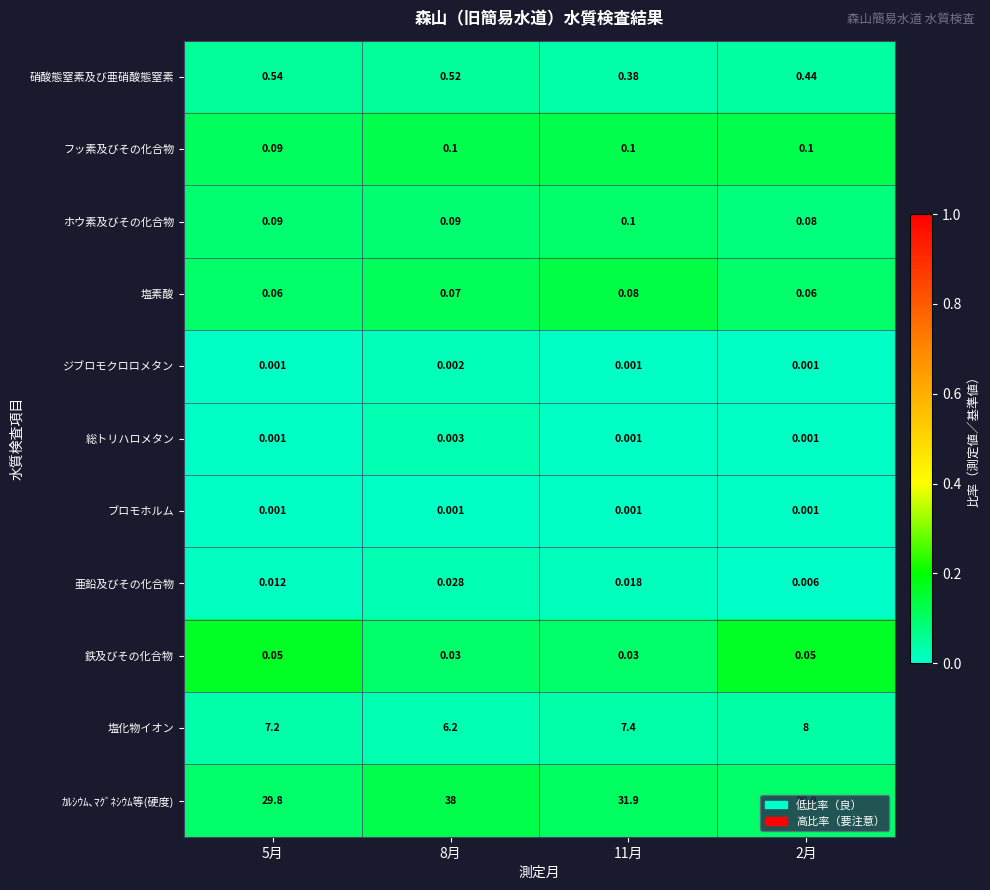

Is the value of 鉄及びその化合物 at 8月 greater than the value of ホウ素及びその化合物 at 11月?

No